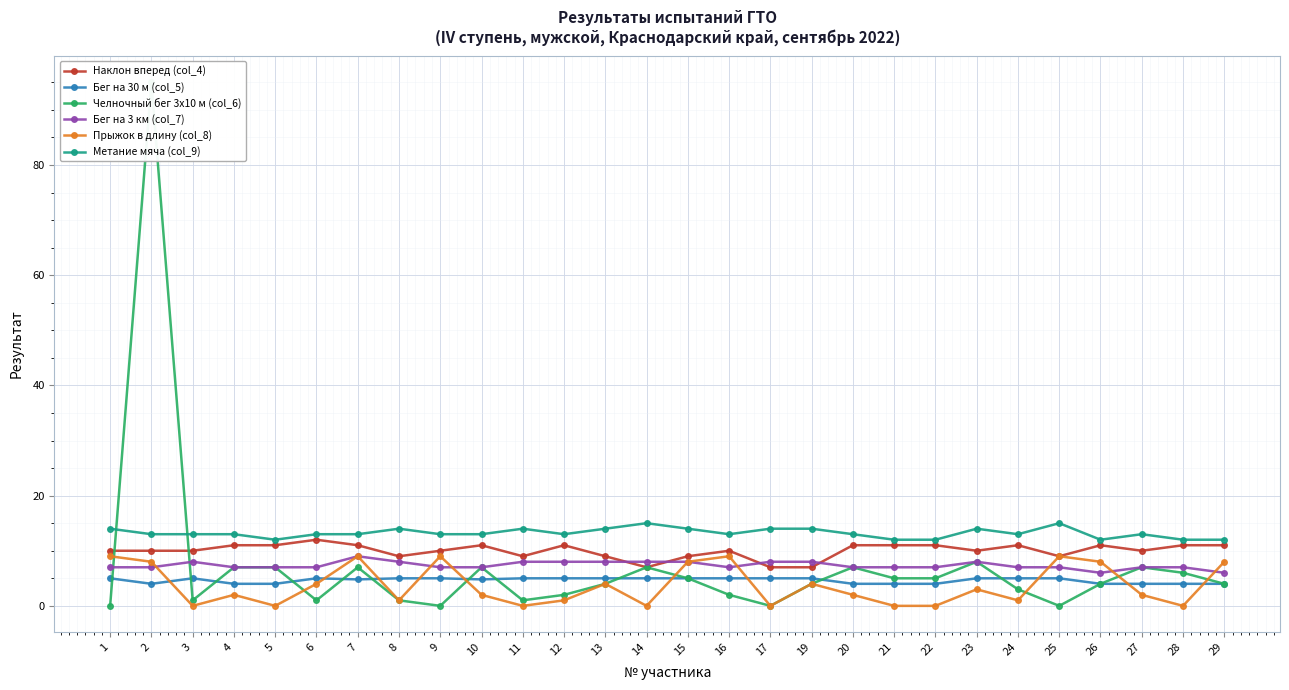

At how many categories does at least one series exceed 65?

1